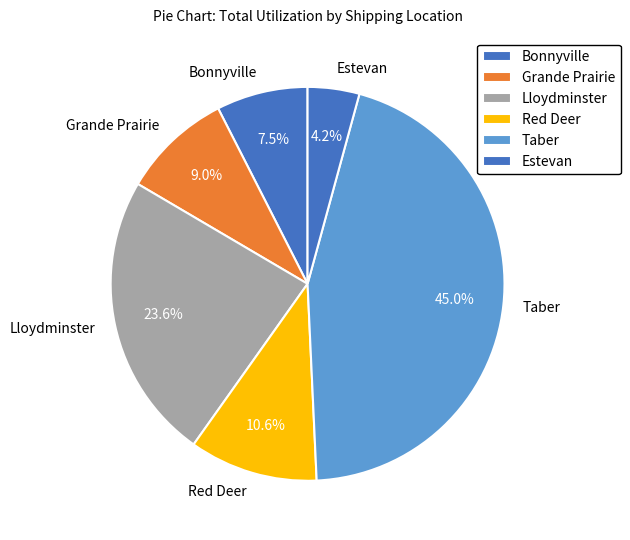

Between Bonnyville and Lloydminster, which is larger?

Lloydminster